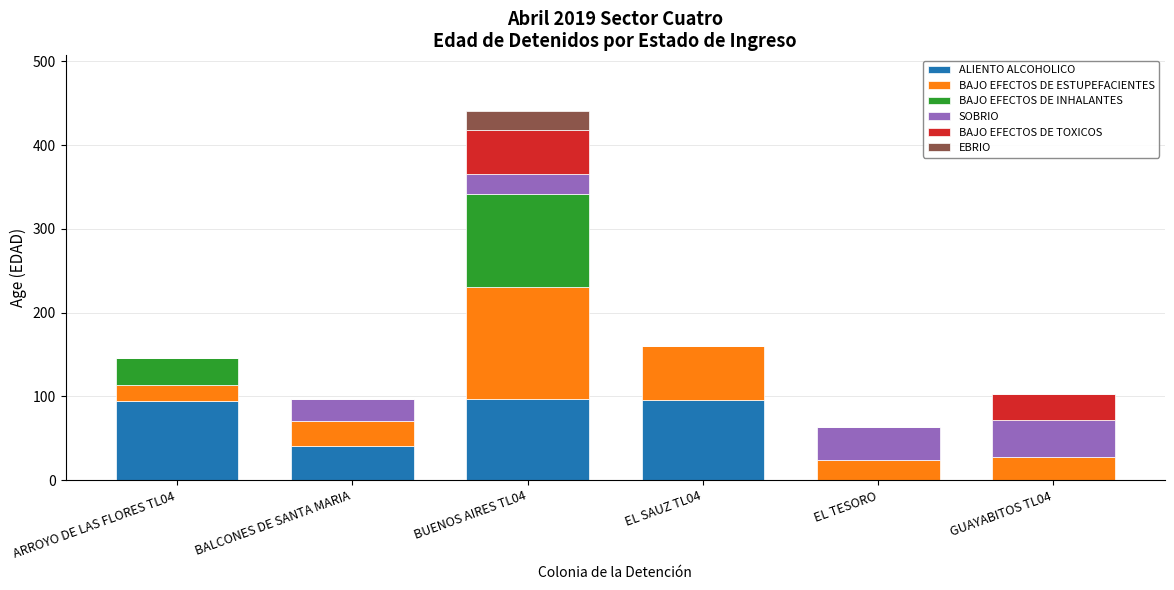

What is the total value across all series at BALCONES DE SANTA MARIA?

97